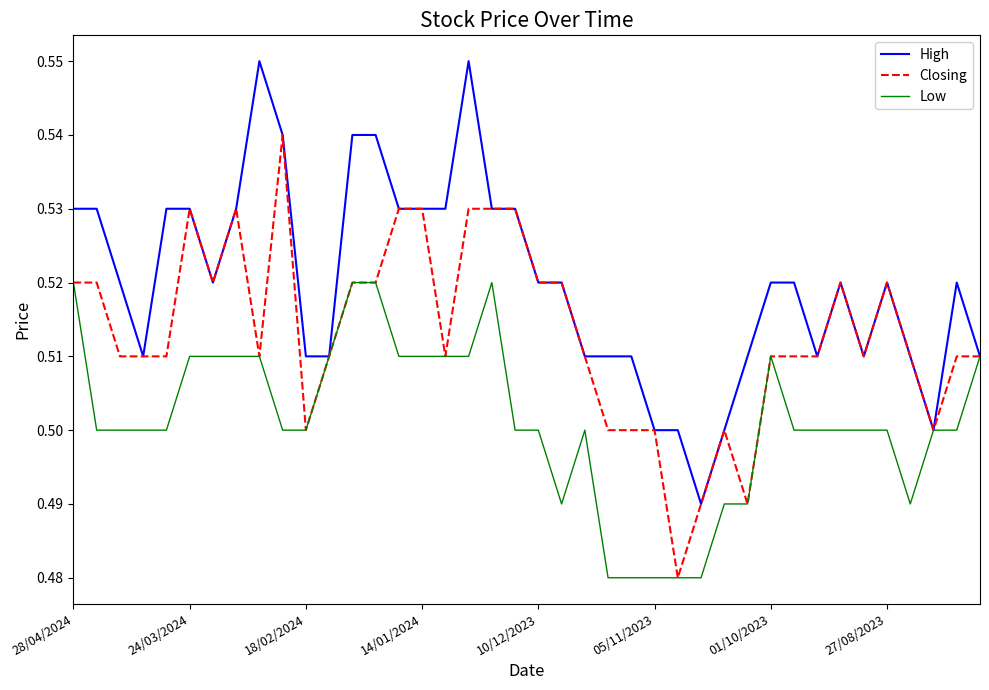

Which series has the largest total across all categories?

High